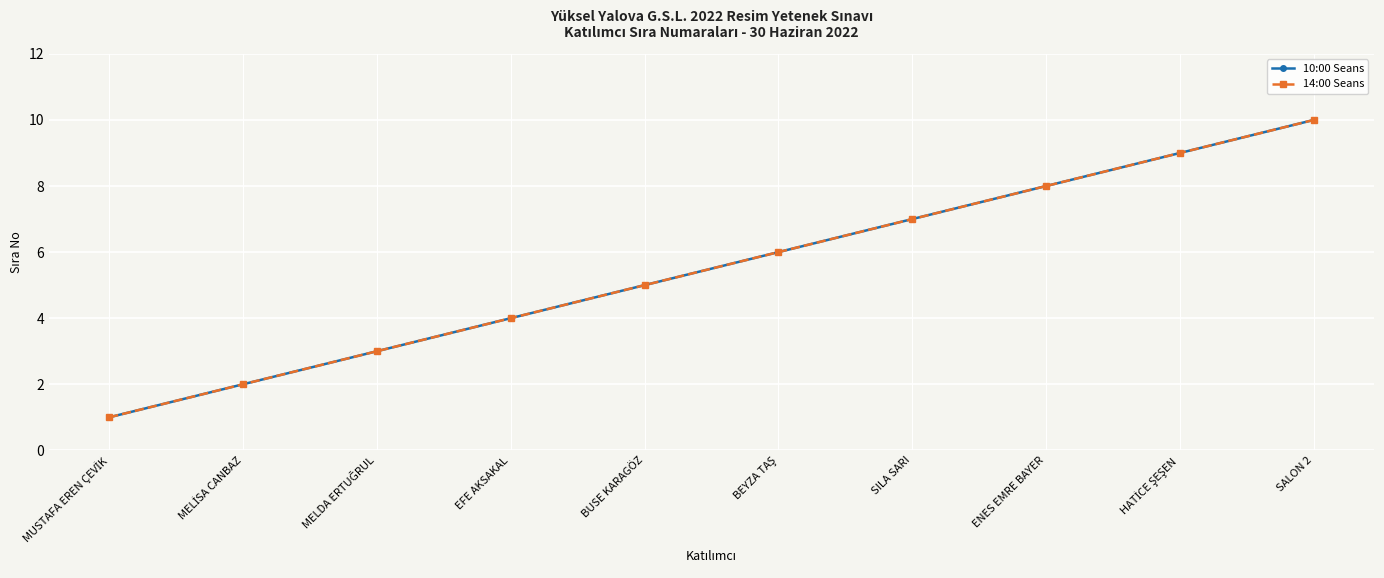

At ENES EMRE BAYER, list the series in order from largest to smallest.

10:00 Seans, 14:00 Seans